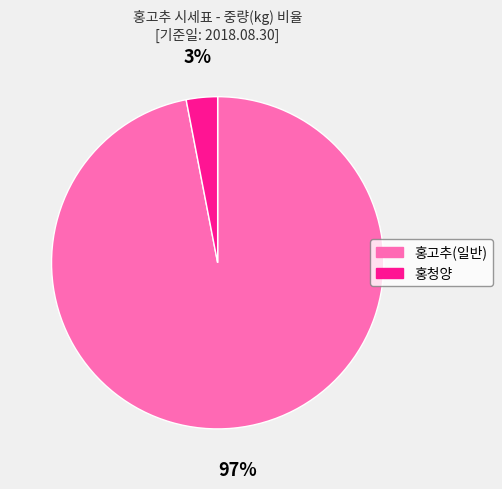

True or false: 홍고추(일반) accounts for 97% of the total.

True